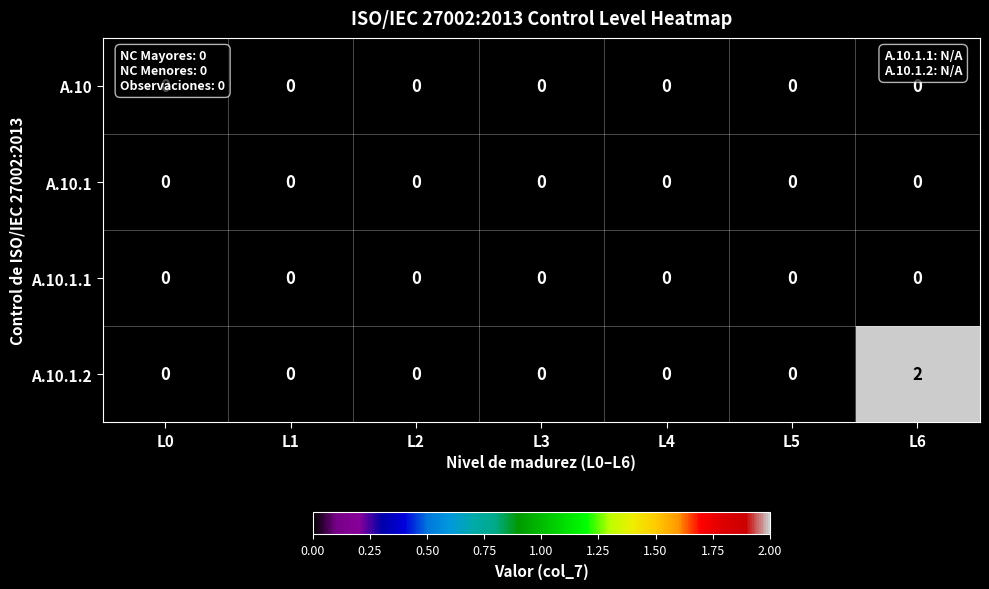

Which category has the highest value in the A.10.1.2 series?

L6